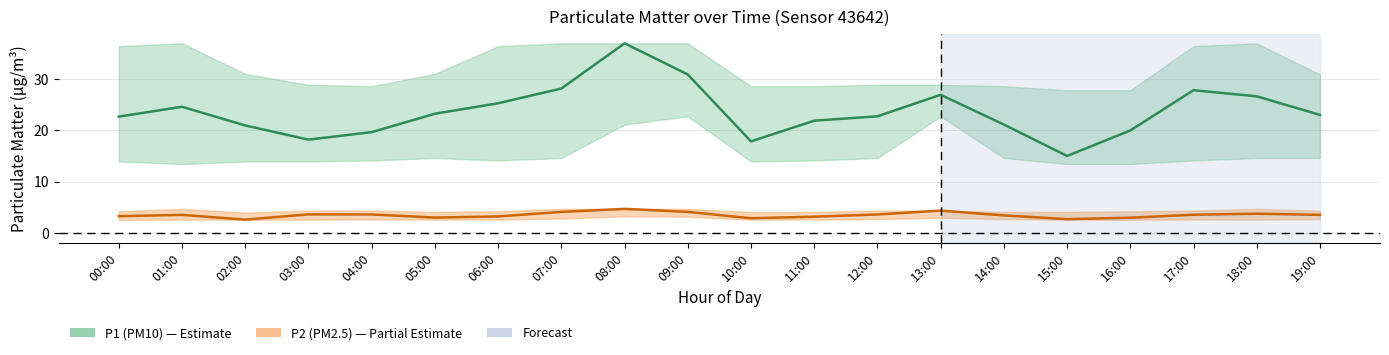

At which category is the sum across all series the highest?

08:00